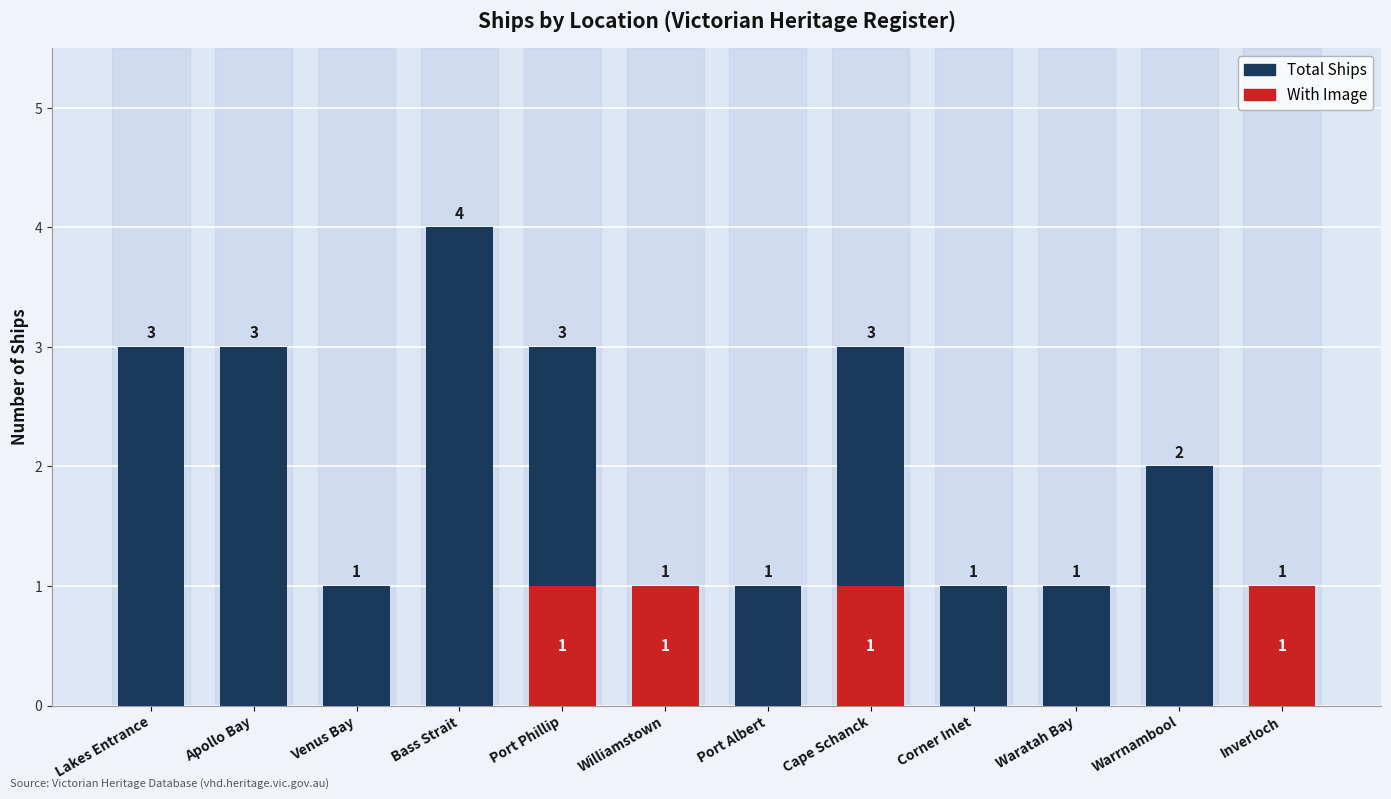

How many values in With Image are above zero?

4